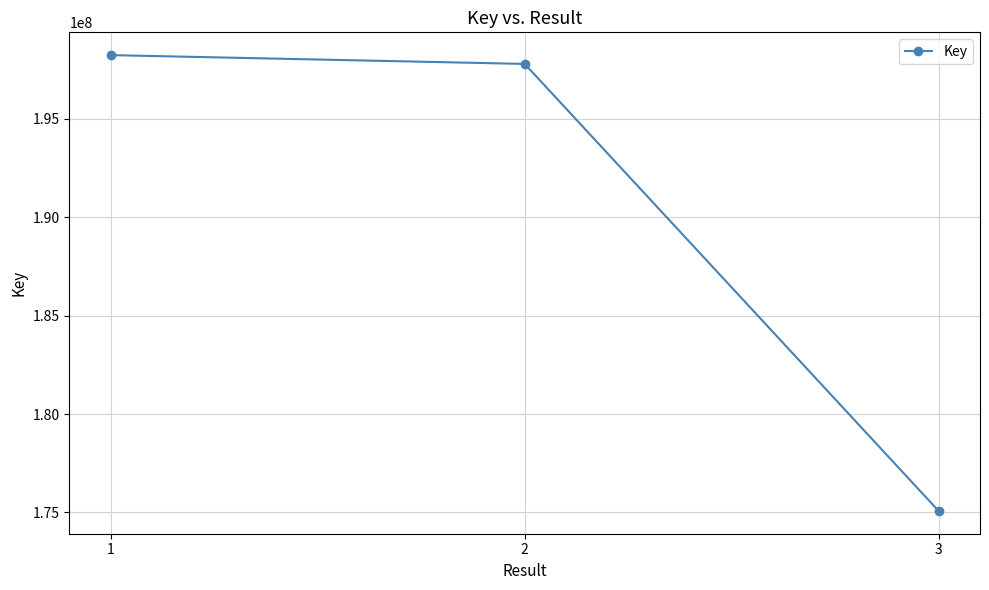

Does the chart have visible grid lines?

Yes